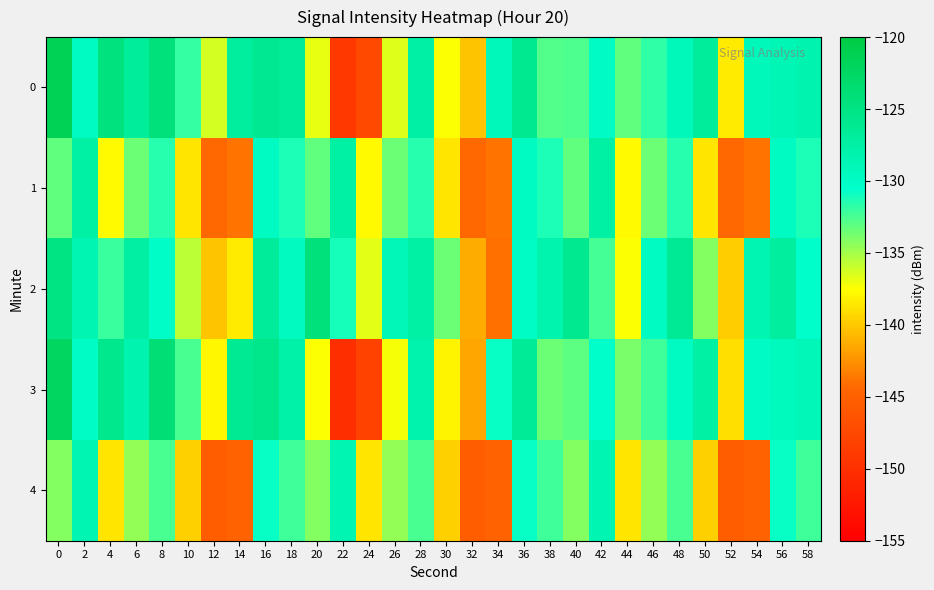

Reading right to left, list all the values displayed in this chart.

0: 58=-128.4	56=-128.8	54=-129.2	52=-138.3	50=-126.9	48=-129.2	46=-131.8	44=-133.2	42=-129.9	40=-132.6	38=-132.8	36=-126.0	34=-129.2	32=-140.1	30=-137.5	28=-127.5	26=-136.7	24=-147.5	22=-149.1	20=-136.9	18=-126.8	16=-126.0	14=-127.0	12=-136.4	10=-132.0	8=-124.4	6=-126.9	4=-124.6	2=-129.8	0=-121.5
1: 58=-131.2	56=-129.8	54=-143.9	52=-144.4	50=-138.6	48=-131.5	46=-133.5	44=-137.7	42=-127.4	40=-133.2	38=-131.2	36=-129.8	34=-143.9	32=-144.4	30=-138.6	28=-131.5	26=-133.5	24=-137.7	22=-127.4	20=-133.2	18=-131.2	16=-129.8	14=-143.9	12=-144.4	10=-138.6	8=-131.5	6=-133.5	4=-137.7	2=-127.4	0=-133.2
2: 58=-130.5	56=-127.1	54=-128.6	52=-139.7	50=-134.2	48=-126.3	46=-129.8	44=-137.5	42=-132.4	40=-125.9	38=-128.3	36=-130.1	34=-144.0	32=-141.2	30=-133.5	28=-127.4	26=-128.9	24=-136.8	22=-131.2	20=-124.5	18=-129.7	16=-126.8	14=-138.4	12=-140.1	10=-135.6	8=-130.2	6=-127.3	4=-132.1	2=-128.5	0=-125.0
3: 58=-129.0	56=-129.3	54=-129.9	52=-139.0	50=-127.5	48=-129.8	46=-132.3	44=-133.9	42=-130.5	40=-133.1	38=-133.4	36=-126.5	34=-130.7	32=-141.5	30=-138.0	28=-128.1	26=-137.3	24=-148.1	22=-150.2	20=-137.4	18=-127.9	16=-125.5	14=-126.2	12=-137.8	10=-132.5	8=-123.9	6=-128.4	4=-125.8	2=-130.1	0=-122.3
4: 58=-132.2	56=-130.7	54=-144.8	52=-145.3	50=-139.6	48=-132.5	46=-134.5	44=-138.7	42=-128.5	40=-134.2	38=-132.2	36=-130.7	34=-144.8	32=-145.3	30=-139.6	28=-132.5	26=-134.5	24=-138.7	22=-128.5	20=-134.2	18=-132.2	16=-130.7	14=-144.8	12=-145.3	10=-139.6	8=-132.5	6=-134.5	4=-138.7	2=-128.5	0=-134.2